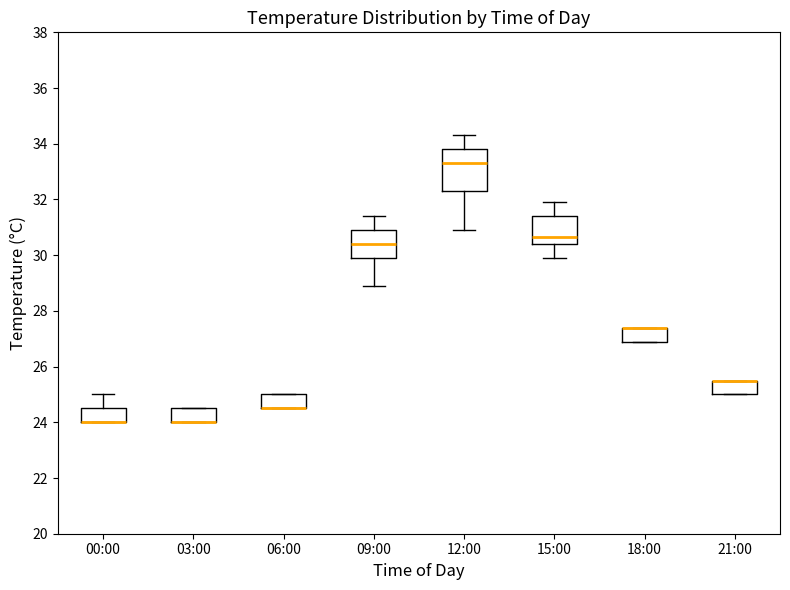

Reading left to right, read every box against the y-axis: the position of its median line, the range the box covers, and the ends of its whiskers. The values are not printed on the chart, so give them approximately, as read against the axis.

00:00: median 24.0 (drawn on the box's lower edge), box 24.0 to 24.6, whiskers 24.0 to 25.0
03:00: median 24.0 (drawn on the box's lower edge), box 24.0 to 24.6, whiskers 24.0 to 24.6
06:00: median 24.6 (drawn on the box's lower edge), box 24.6 to 25.0, whiskers 24.6 to 25.0
09:00: median 30.4, box 30.0 to 31.0, whiskers 29.0 to 31.4
12:00: median 33.4, box 32.4 to 33.8, whiskers 31.0 to 34.4
15:00: median 30.6, box 30.4 to 31.4, whiskers 30.0 to 32.0
18:00: median 27.4 (drawn on the box's upper edge), box 27.0 to 27.4, whiskers 27.0 to 27.4
21:00: median 25.6 (drawn on the box's upper edge), box 25.0 to 25.6, whiskers 25.0 to 25.6